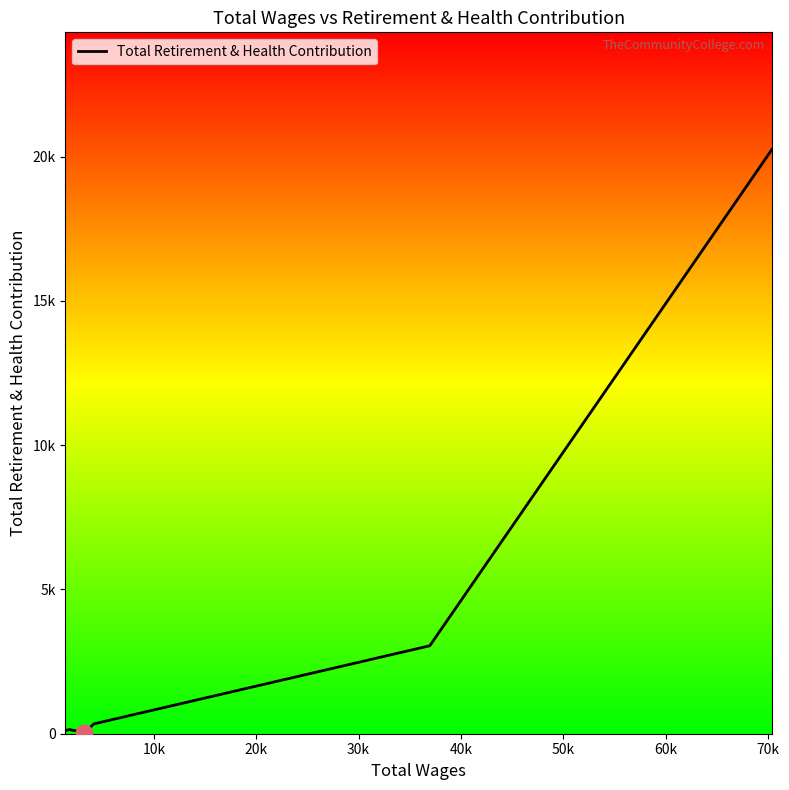

What is the average value?

3497